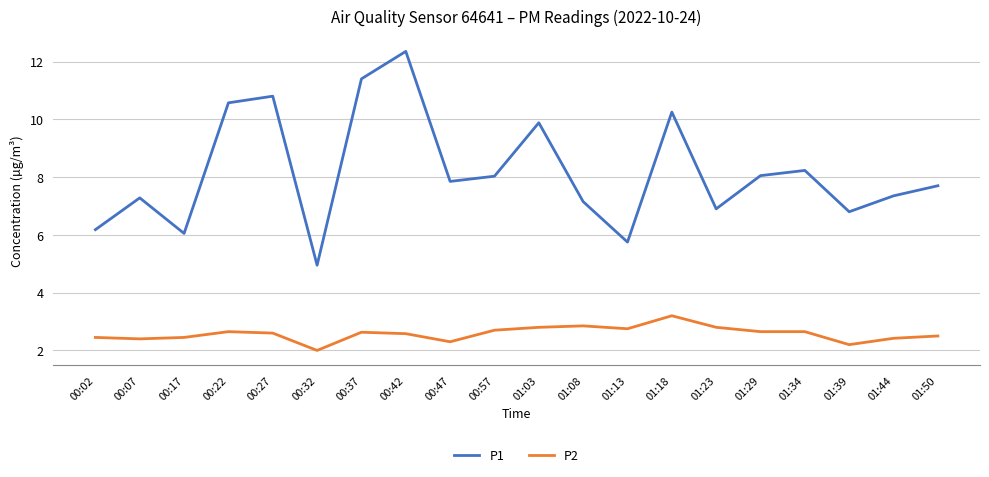

What is the difference between the maximum and minimum values in the P2 series?

1.2